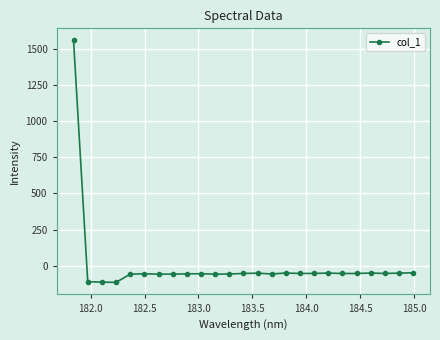

Count the number of categories in the chart.

25